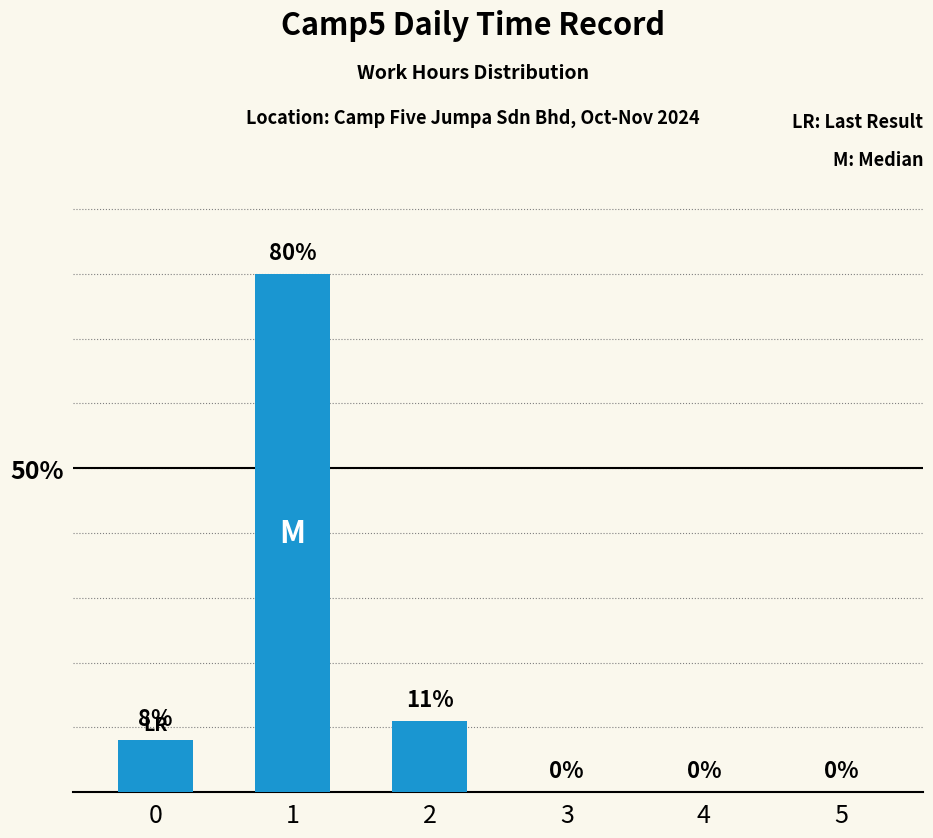

What is the ratio of the value at 0 to the value at 2?

0.7